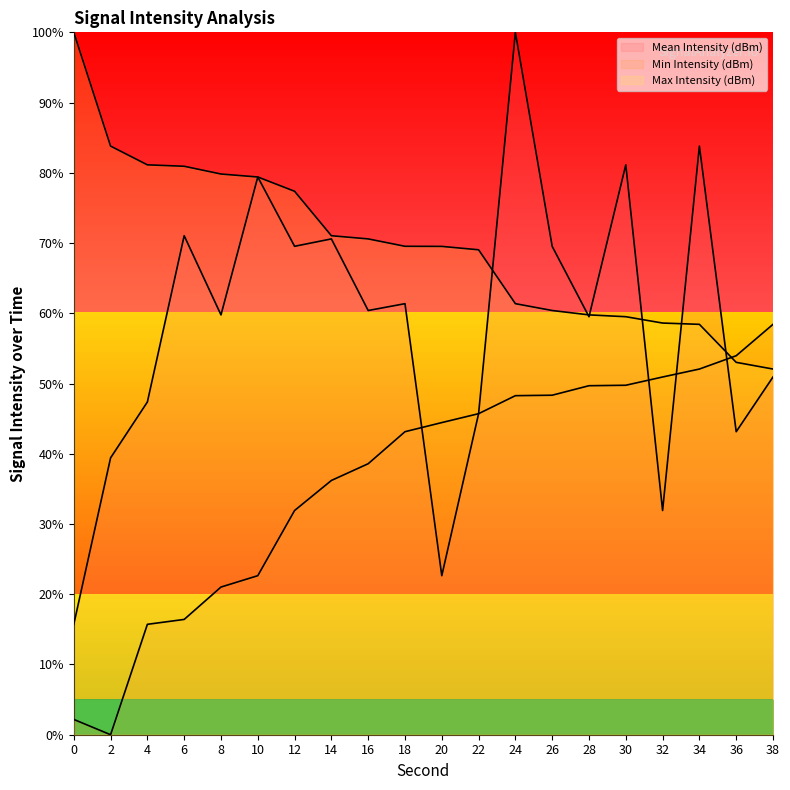

Does the chart display data point markers on the line(s)?

No